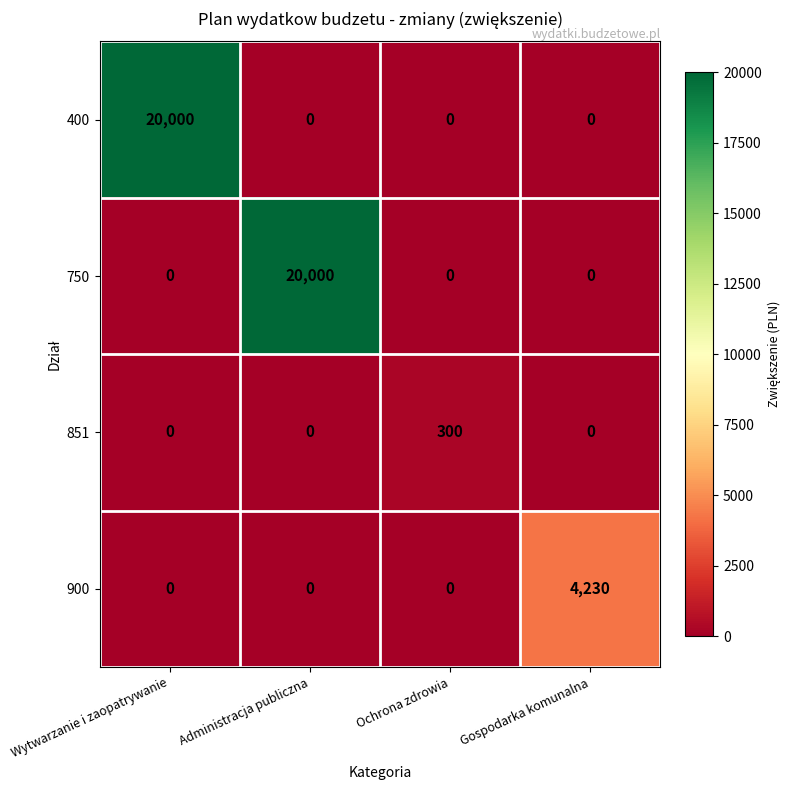

The value of 900 at Ochrona zdrowia is 0. True or false?

True